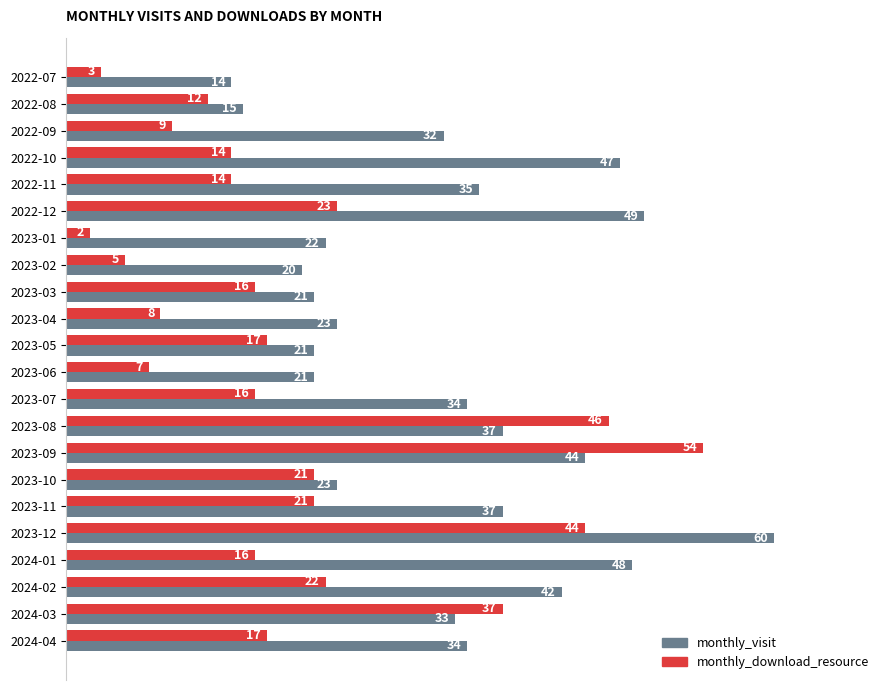

At how many categories does at least one series exceed 7?

22